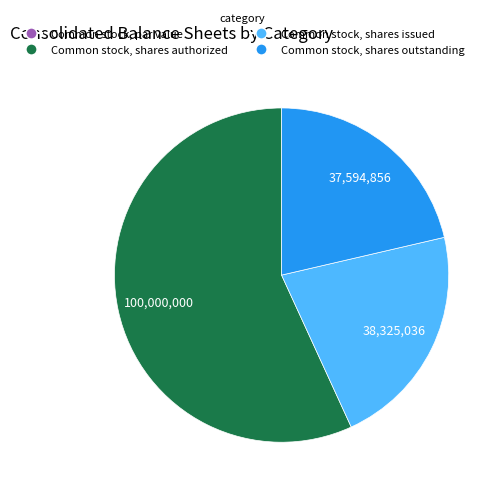

Does any single category account for the majority?

Yes